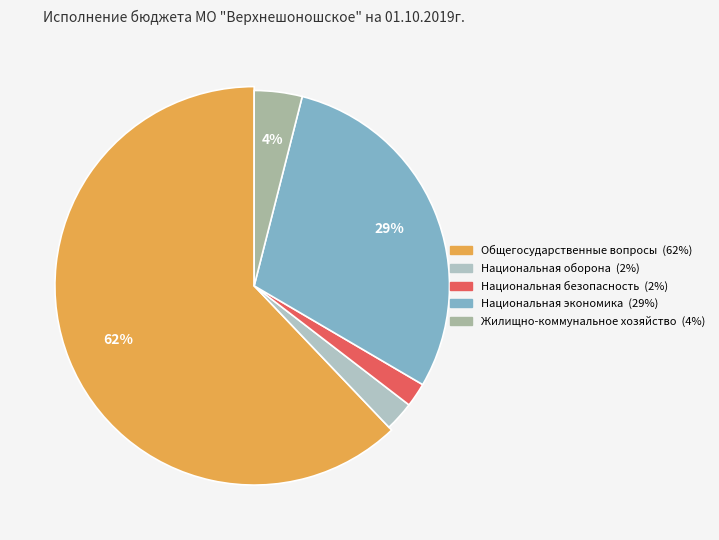

Which category has the smallest portion of the pie?

Национальная безопасность